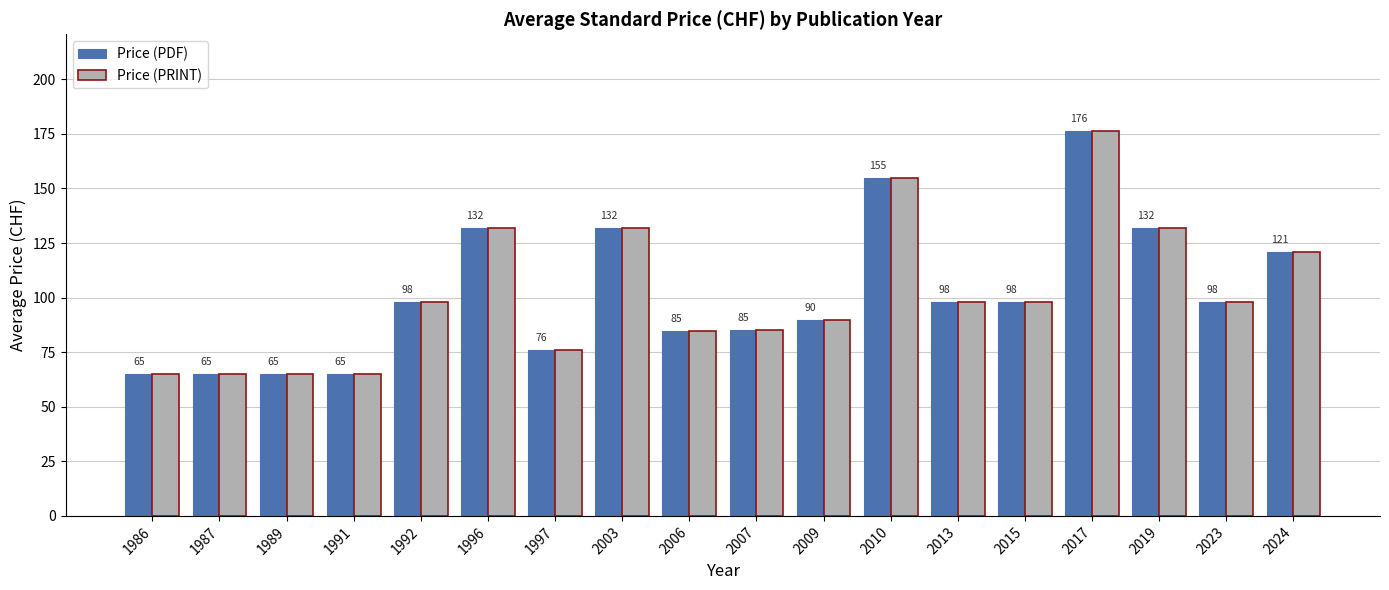

What value does the Price (PDF) series have at 1996?

132.0